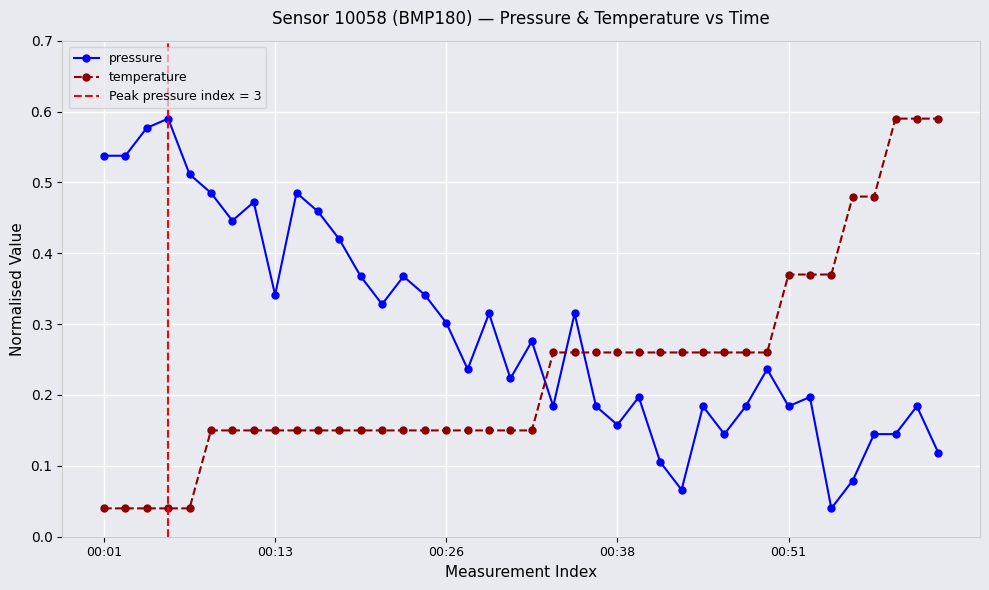

Which category has the lowest value in the temperature series?

00:01